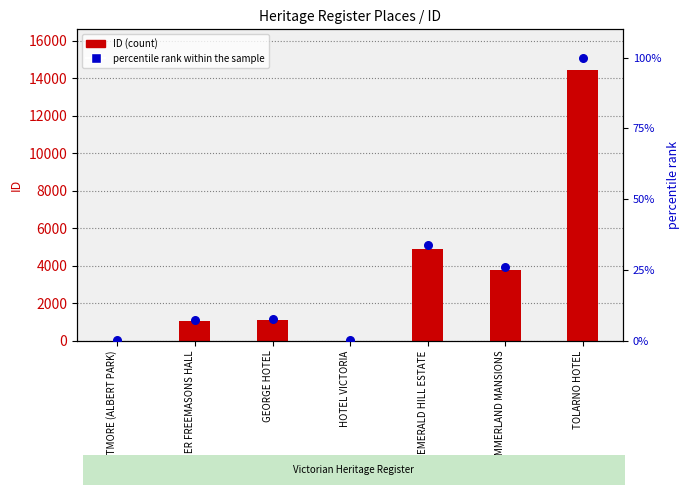

Is the value of ID (count) at FORMER FREEMASONS HALL greater than the value of percentile rank within the sample at FORMER FREEMASONS HALL?

Yes